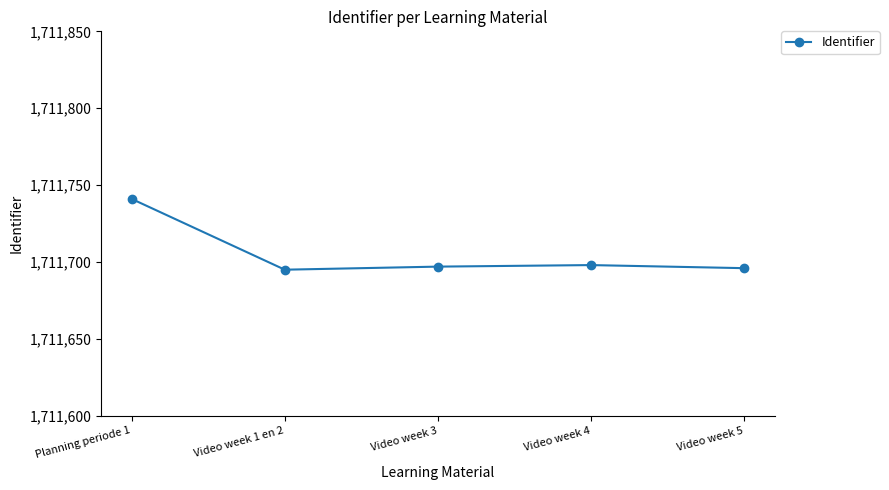

The value at Video week 4 is 2709675. True or false?

False